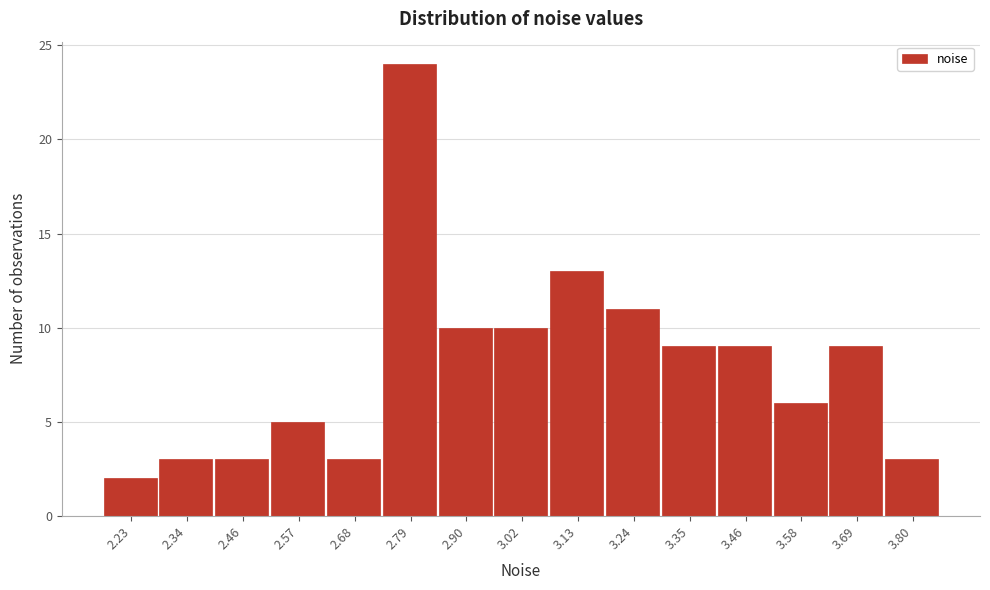

Reading left to right, transcribe this chart: for each bar, give the range it covers on the x-axis and its height. Neither the bar edges nor the heights are printed on the chart, so give them approximately, as read against the axes.

2.18 to 2.28: 2
2.28 to 2.40: 3
2.40 to 2.52: 3
2.52 to 2.62: 5
2.62 to 2.74: 3
2.74 to 2.84: 24
2.84 to 2.96: 10
2.96 to 3.08: 10
3.08 to 3.18: 13
3.18 to 3.30: 11
3.30 to 3.40: 9
3.40 to 3.52: 9
3.52 to 3.64: 6
3.64 to 3.74: 9
3.74 to 3.86: 3